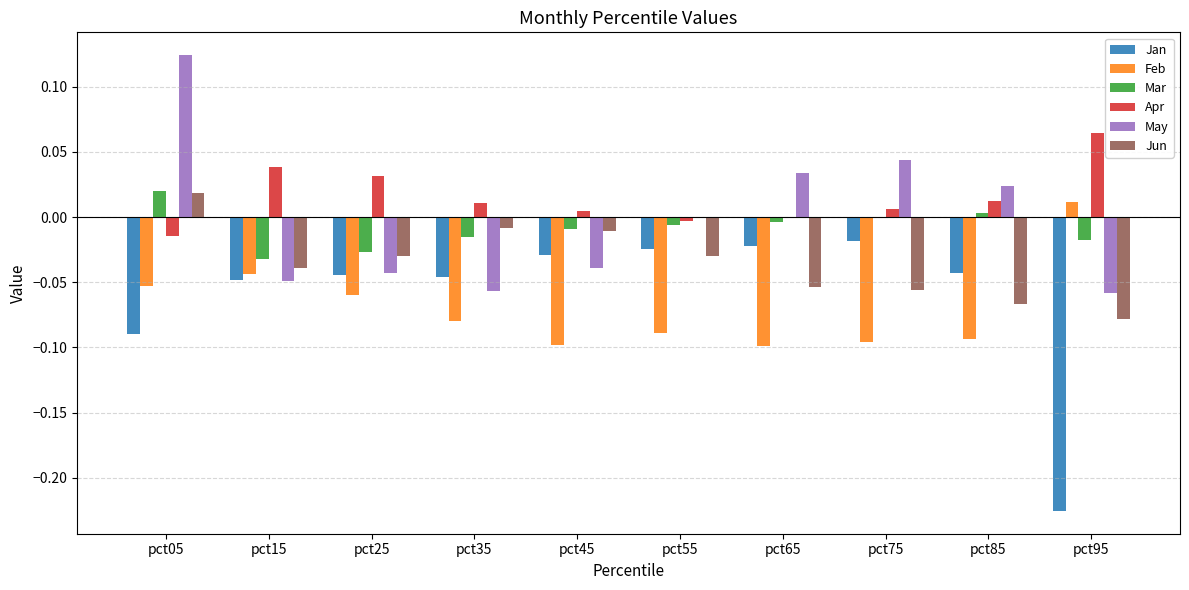

The value of Jun at pct55 is -0.0. True or false?

True